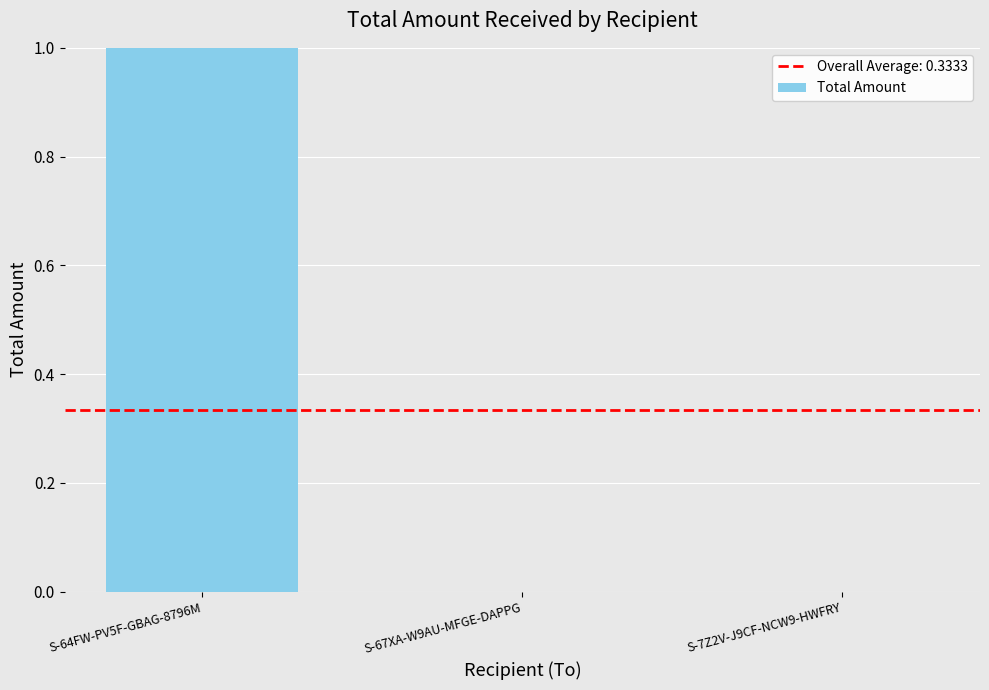

Read the value at S-64FW-PV5F-GBAG-8796M.

1